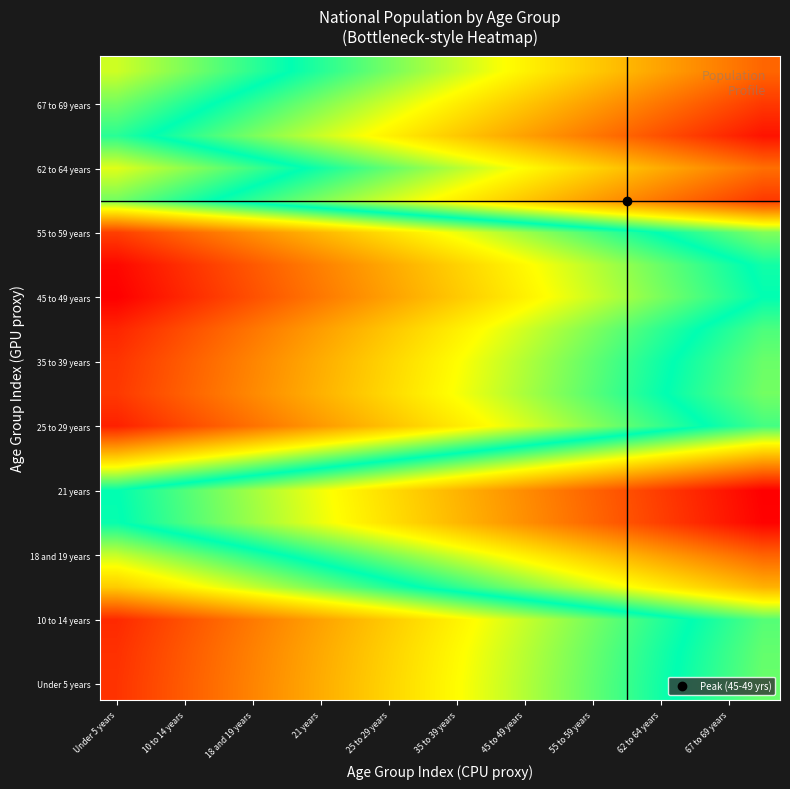

At which category is the sum across all series the highest?

Under 5 years